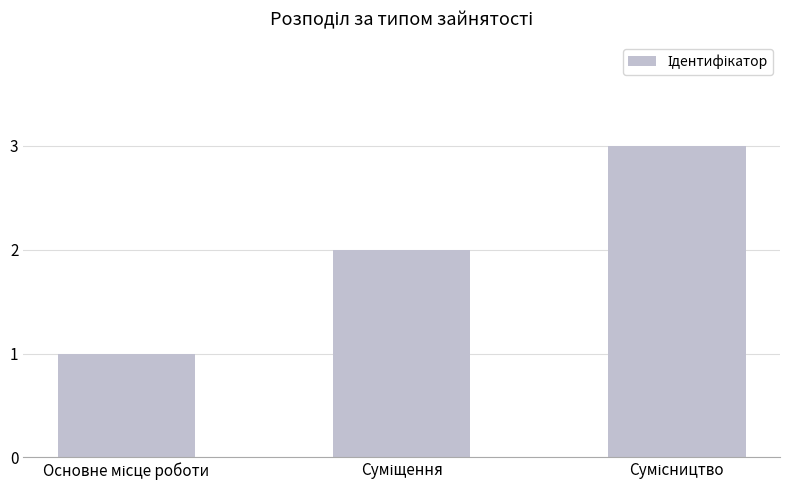

What is the maximum value shown in the chart?

3